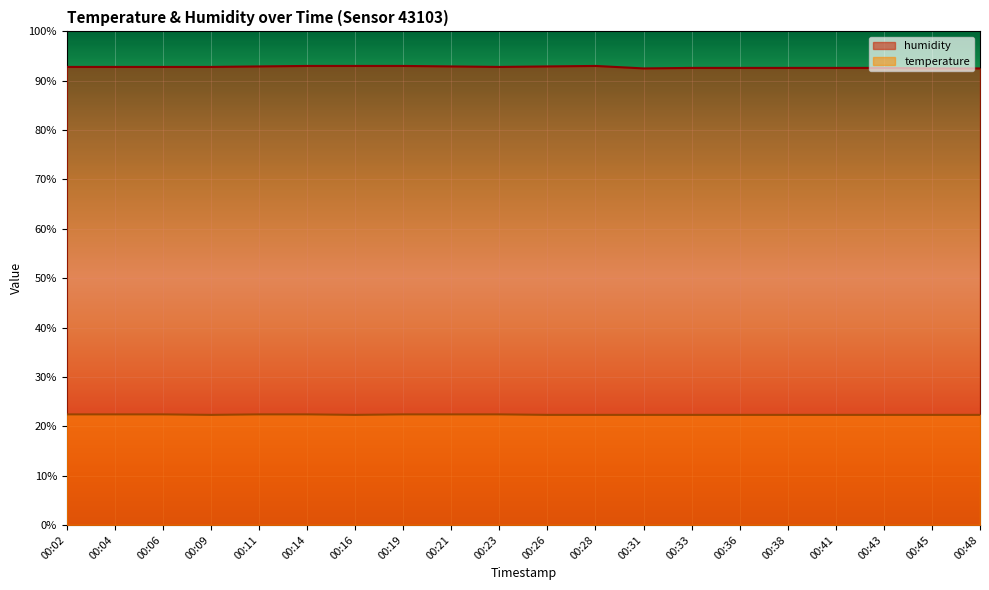

The humidity series shows 92.9 at 00:21. True or false?

True